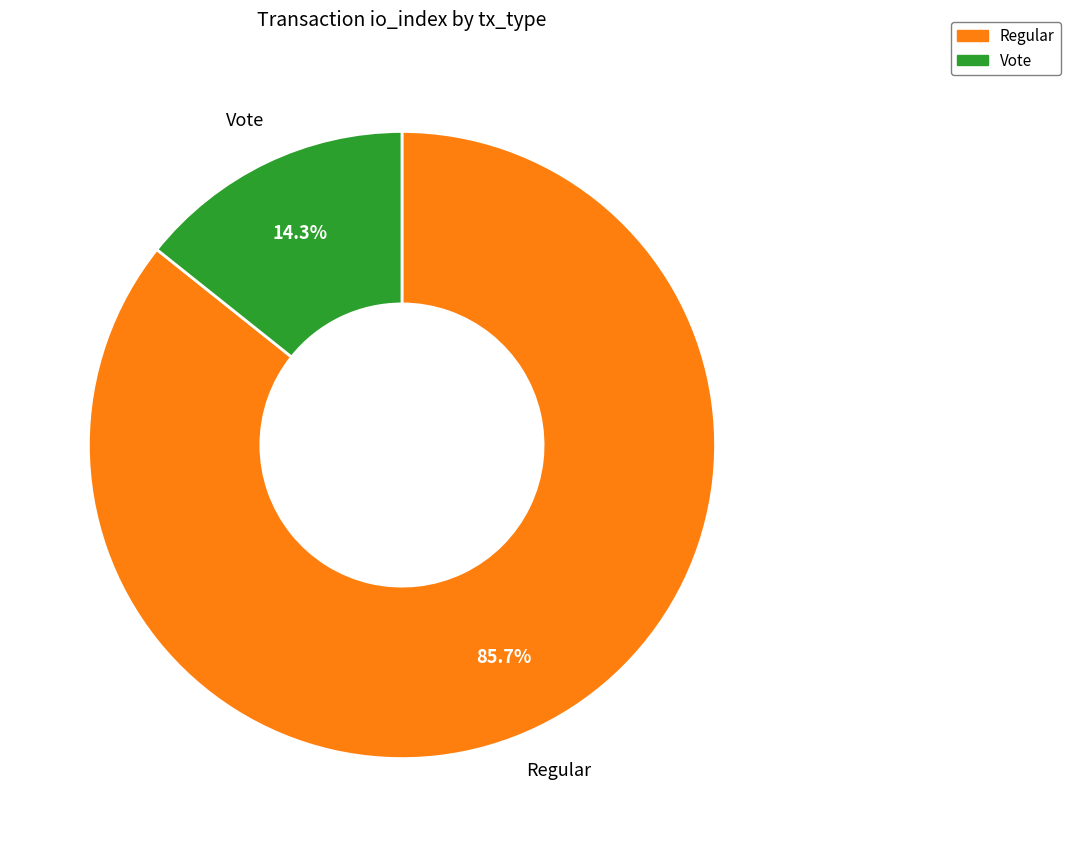

To the nearest percent, what portion does Regular represent?

86%